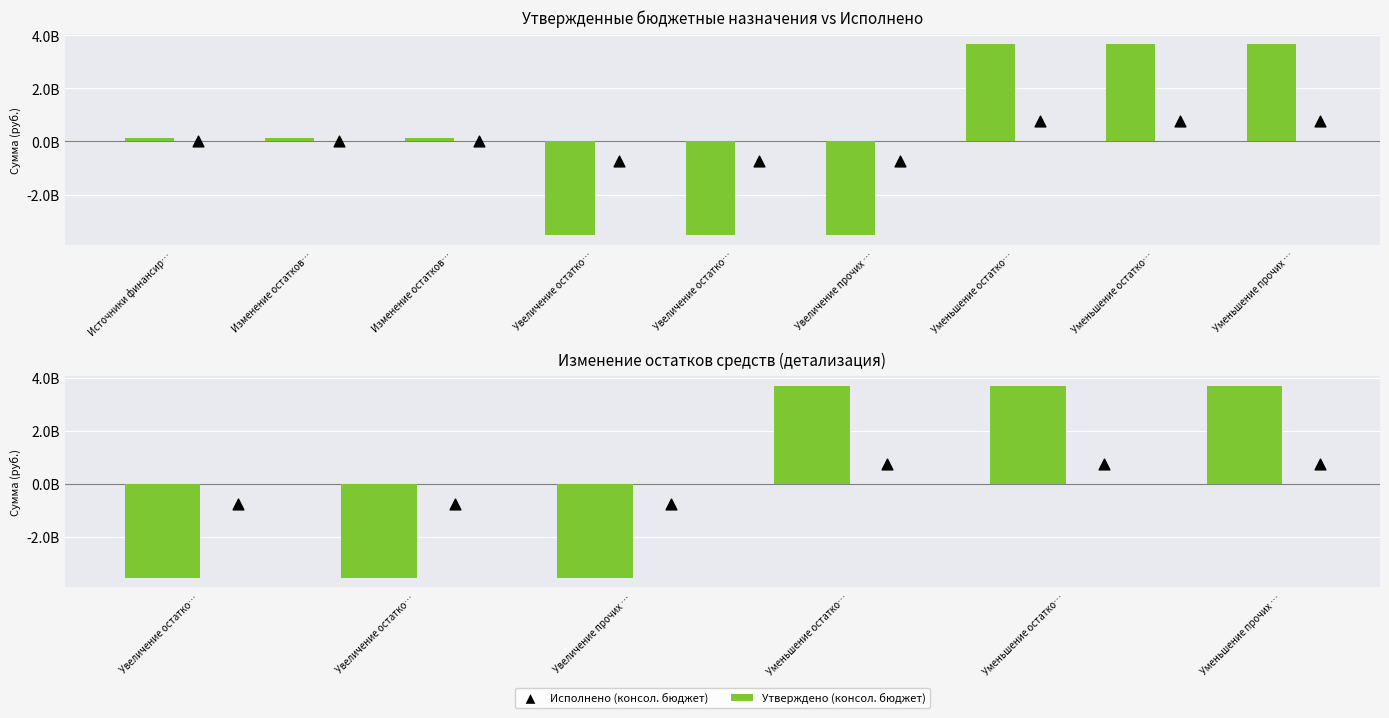

What are all the series names shown in the legend?

Утверждено (консол. бюджет), Исполнено (консол. бюджет)